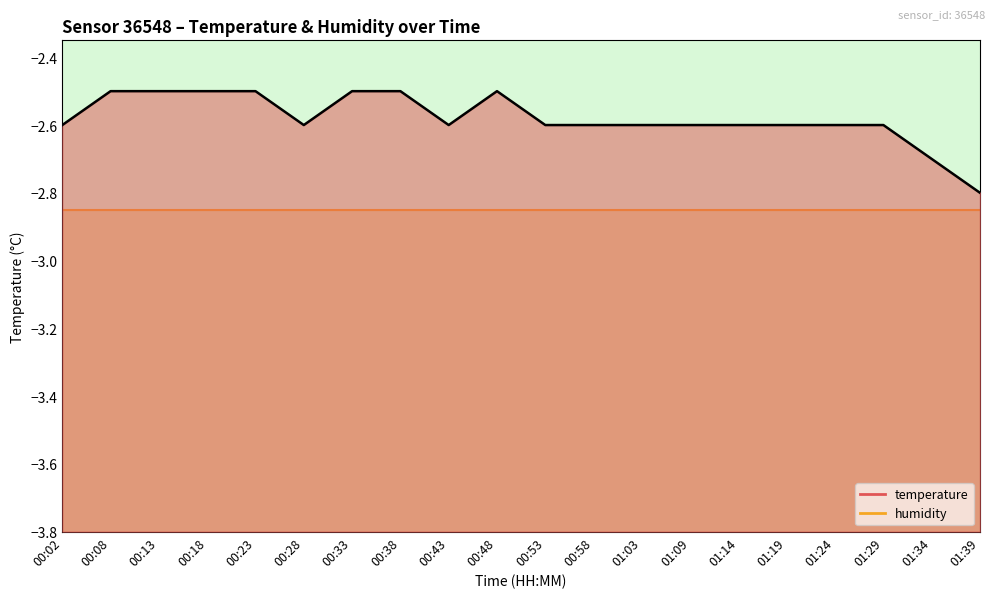

What is the label of the 3rd point from the right?

01:29